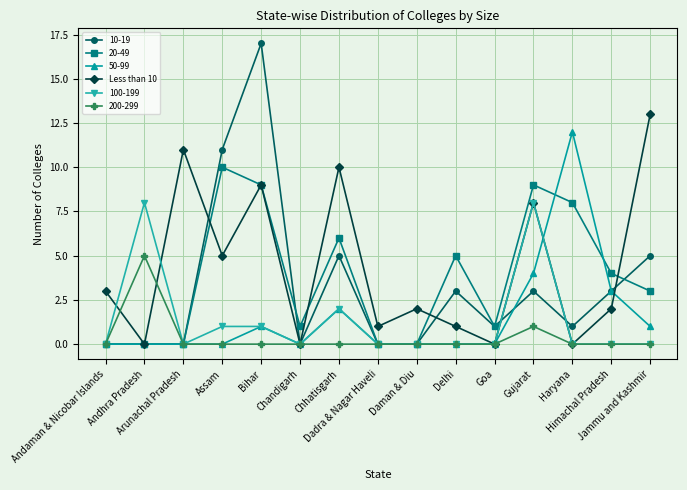

What is the greatest value displayed?

17